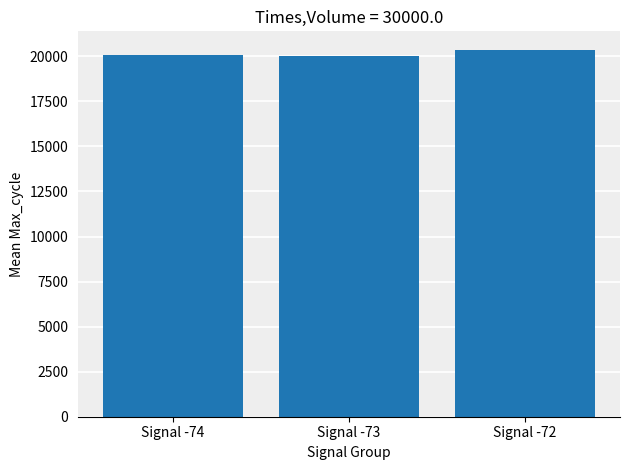

Which label corresponds to the largest value in the chart?

Signal -72